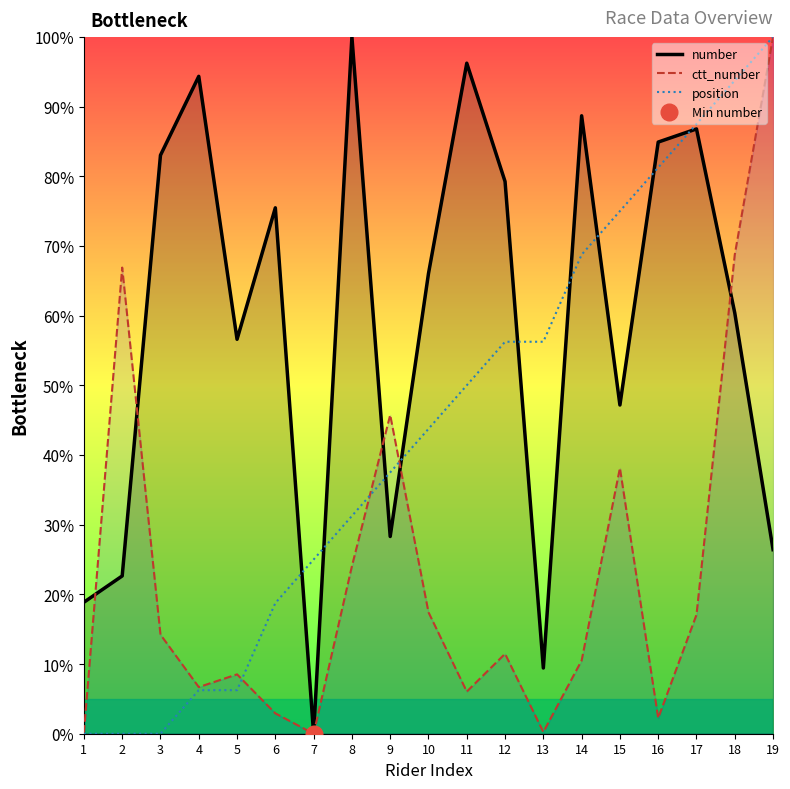

At 6, list the series in order from largest to smallest.

number, position, ctt_number